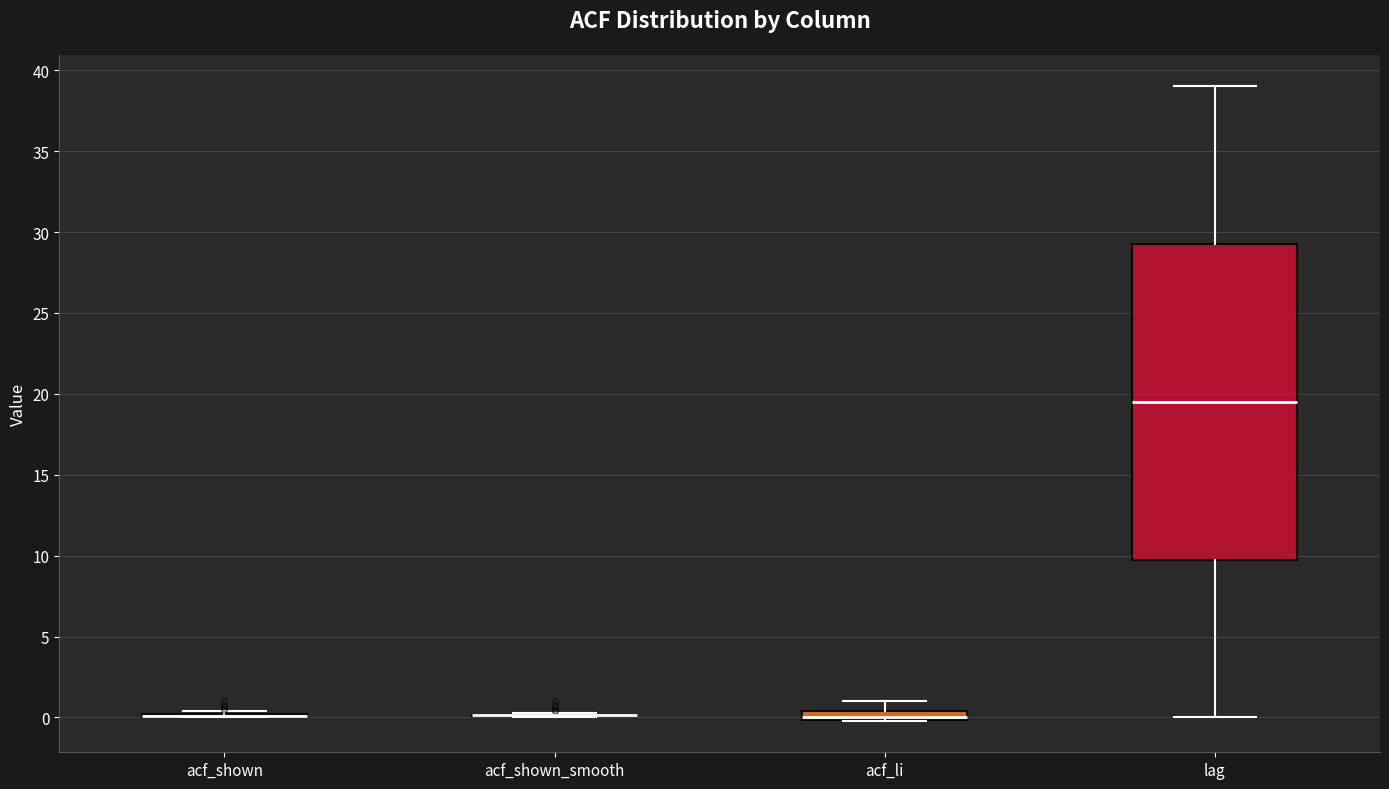

Comparing the boxes themselves (not the whiskers), which one is the tallest?

lag